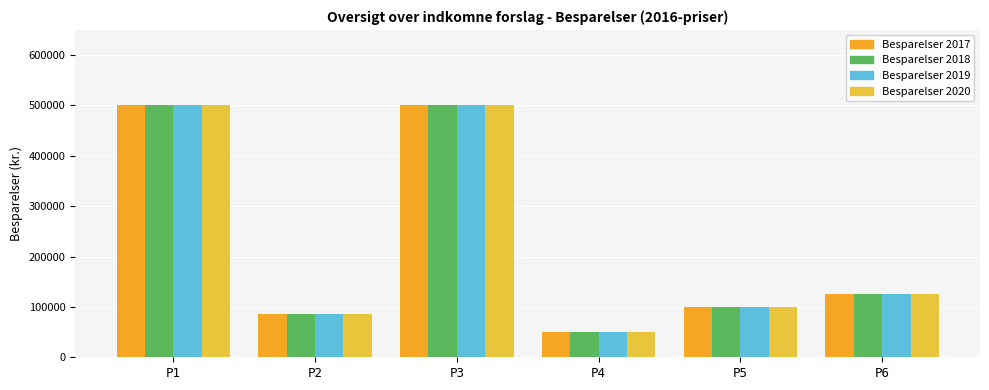

What is the value of the Besparelser 2020 bar at the 4th from the left?

50000